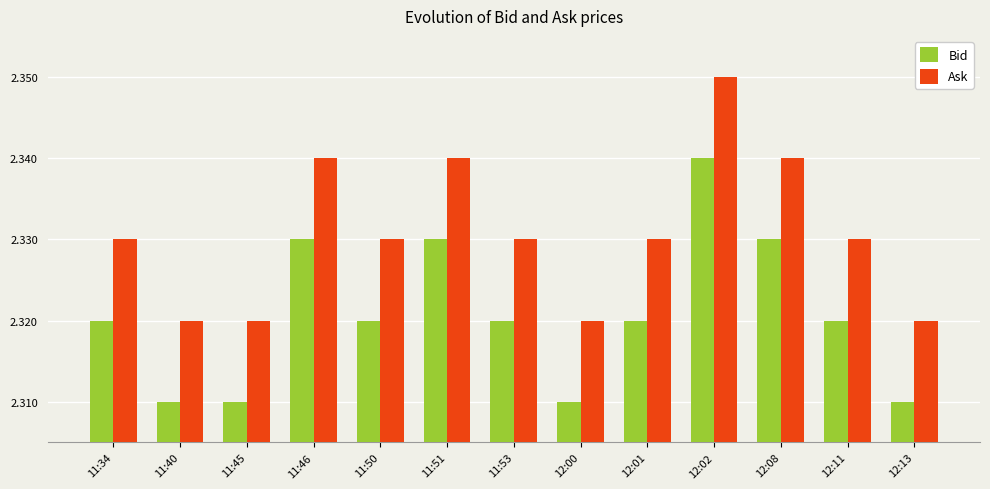

Rank the series by their average value, from lowest to highest.

Bid, Ask